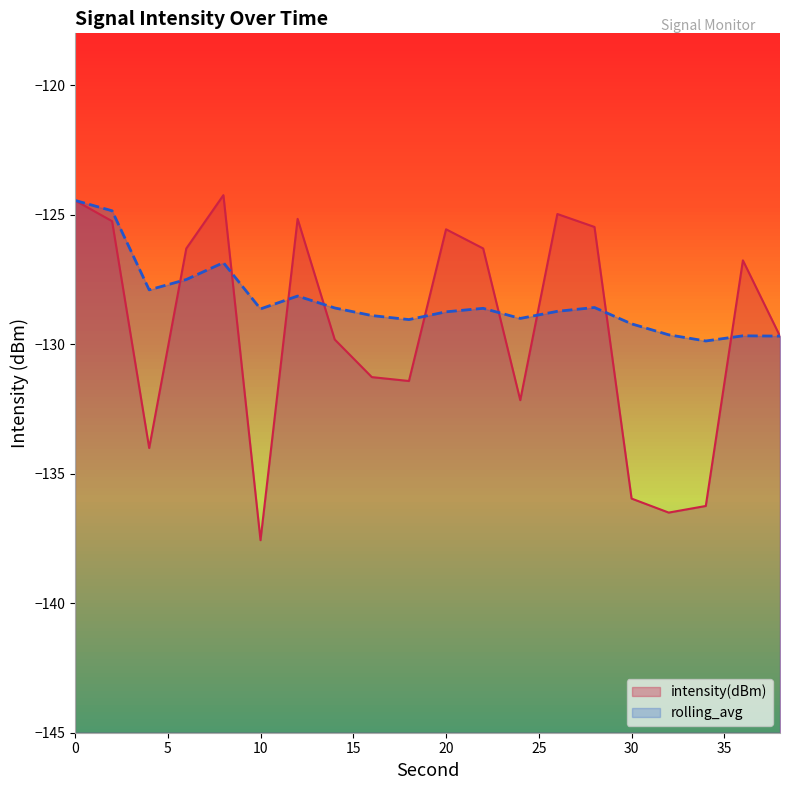

Which has a higher value, 12 or 10?

12